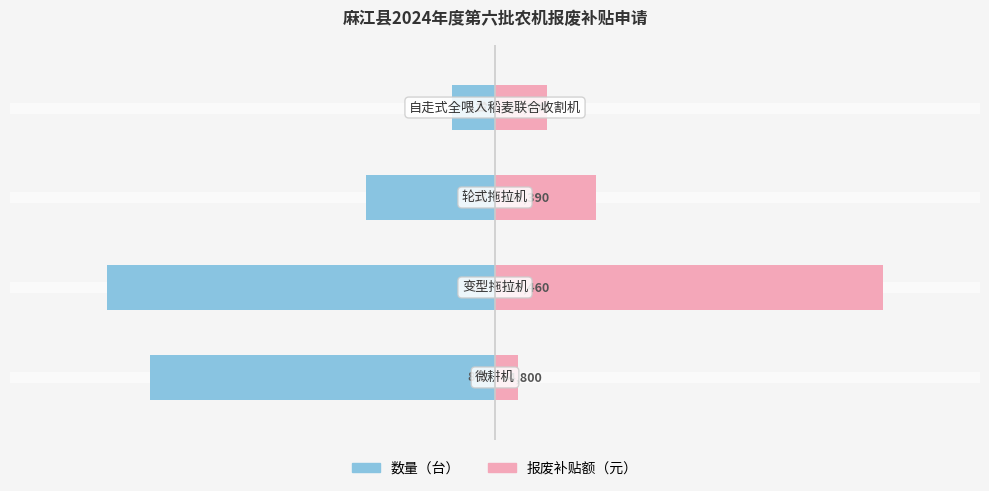

Between 1 and 3, which series saw the biggest shift?

数量（台）